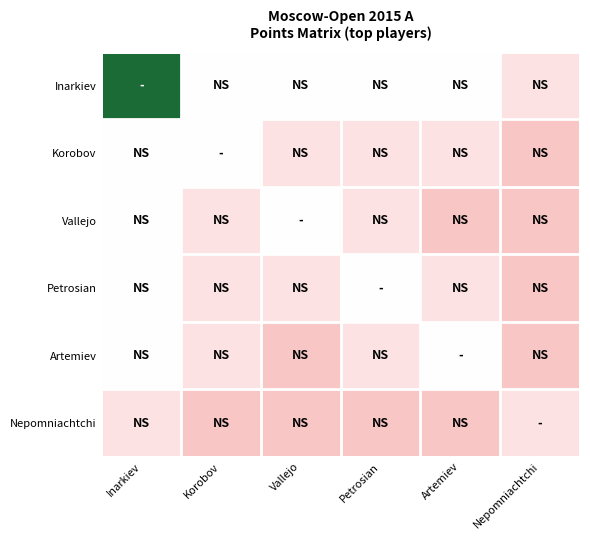

What is the total value across all series at Petrosian?

39.5